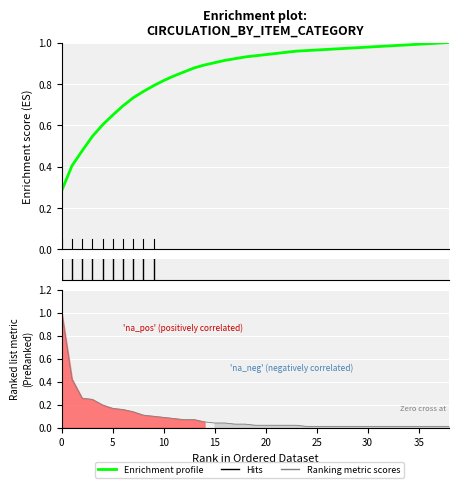

What is the sum of all Enrichment profile values?

33.3